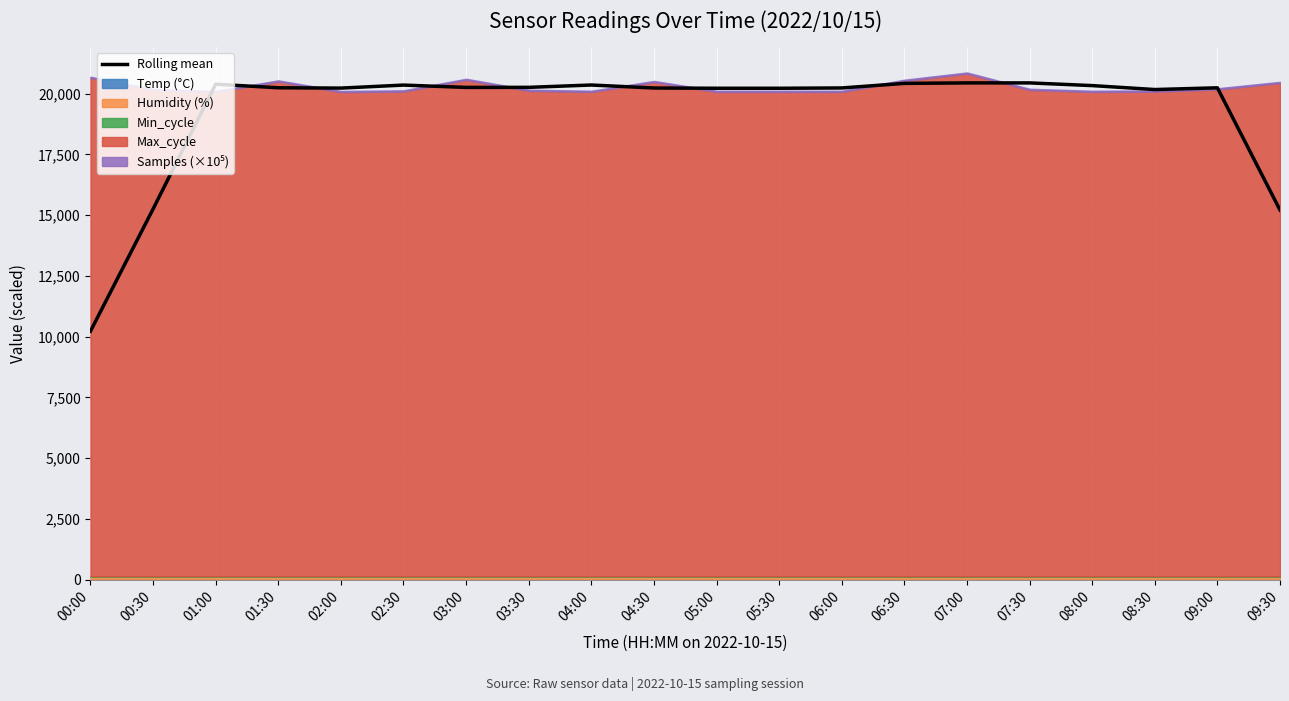

At which category does the data reach its first local valley?

02:00